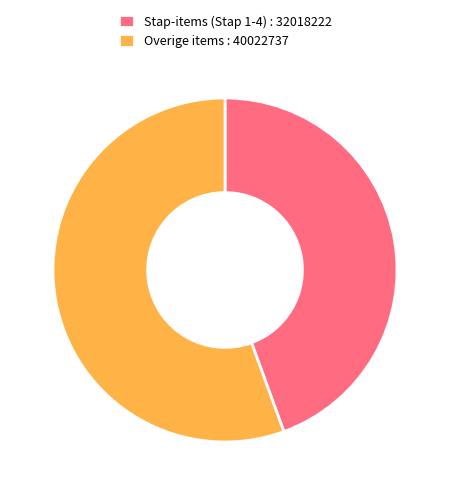

Approximately how many times larger is the value at Overige items : 40022737 compared to Stap-items (Stap 1-4) : 32018222?

1.2